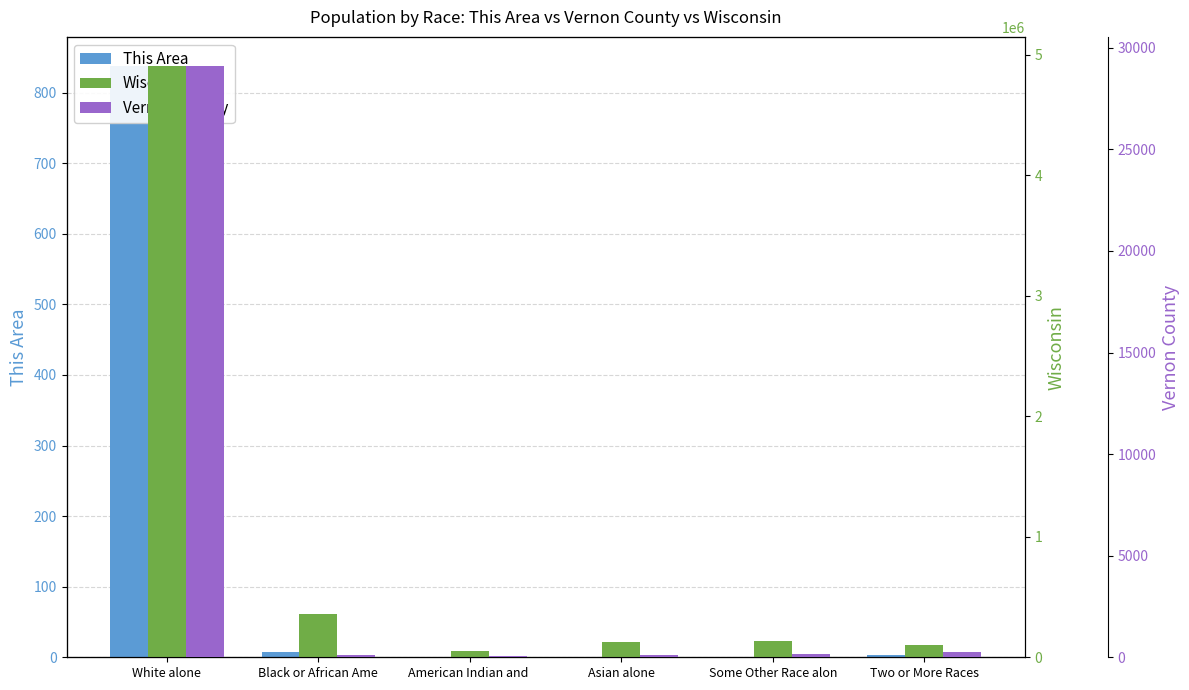

What is the sum of all Wisconsin values?

5685159